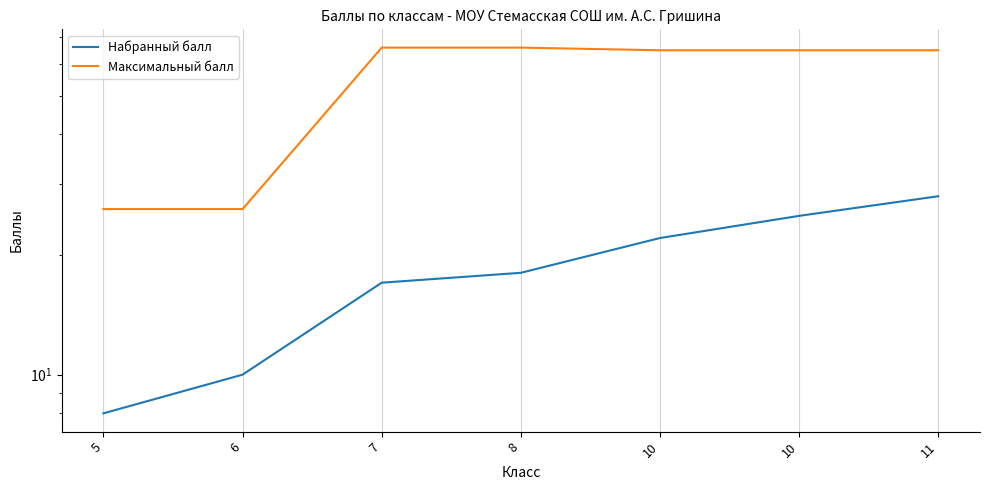

What is the difference between the highest and lowest values at 7?

49